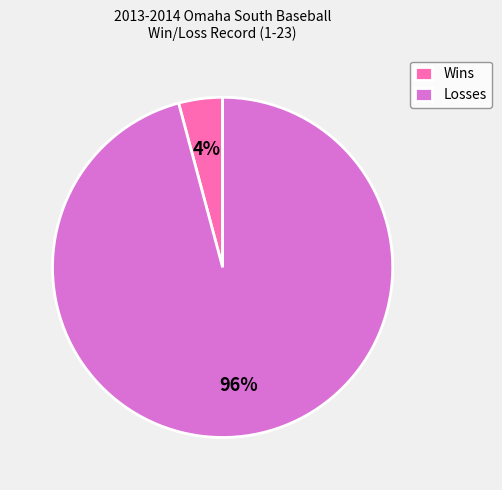

Is the sum of Losses and Wins greater than half?

Yes